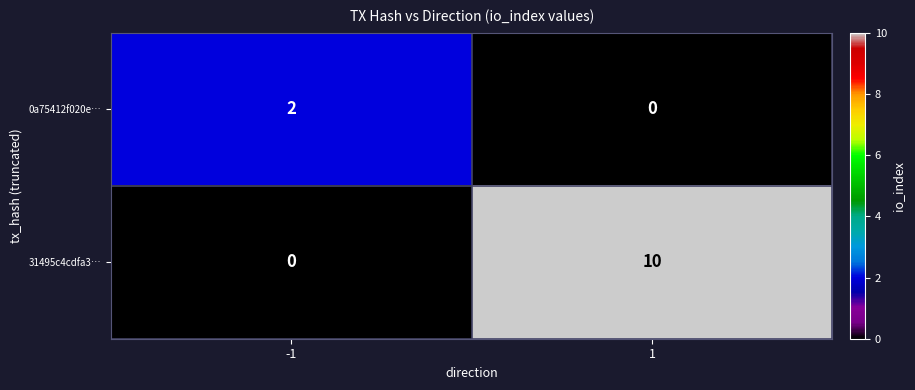

At how many categories does at least one series exceed 6?

1